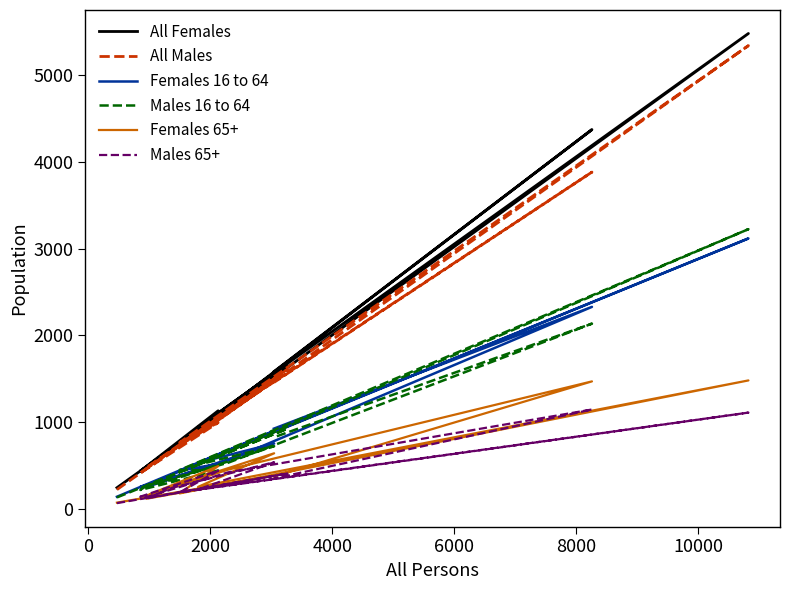

In All Females, how many points are lower than both neighbors (excluding endpoints)?

4